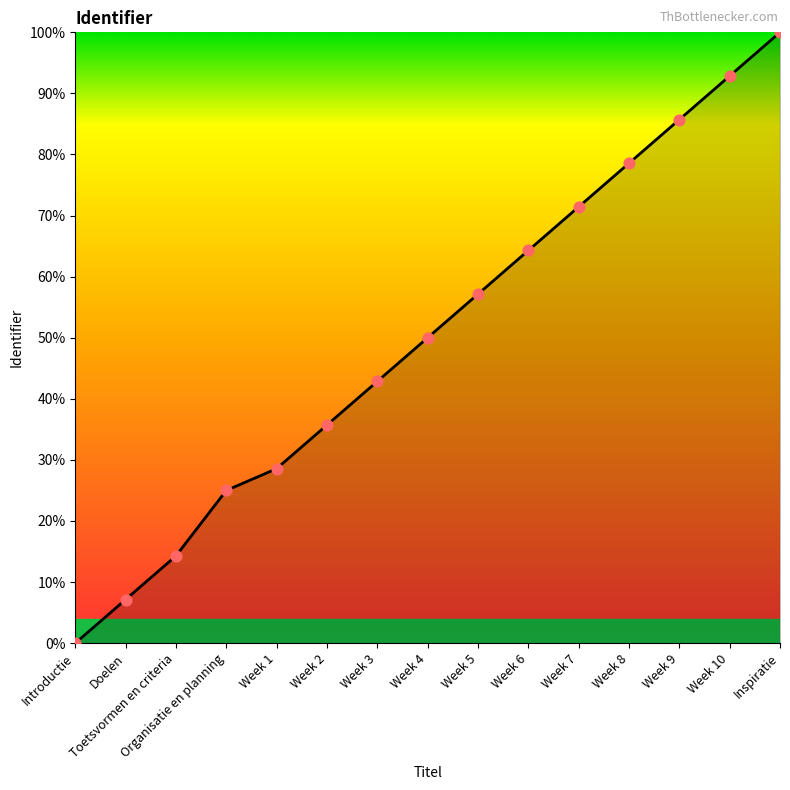

Which has a higher value, Week 5 or Week 7?

Week 7